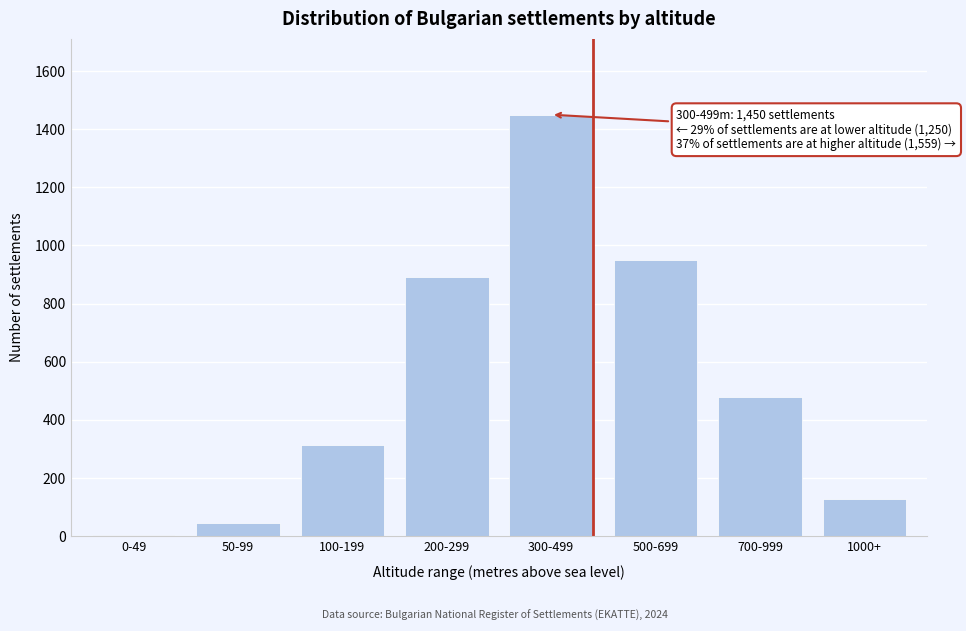

Reading right to left, what are all the values shown in this chart?

1000+=129	700-999=480	500-699=950	300-499=1450	200-299=890	100-199=312	50-99=45	0-49=3